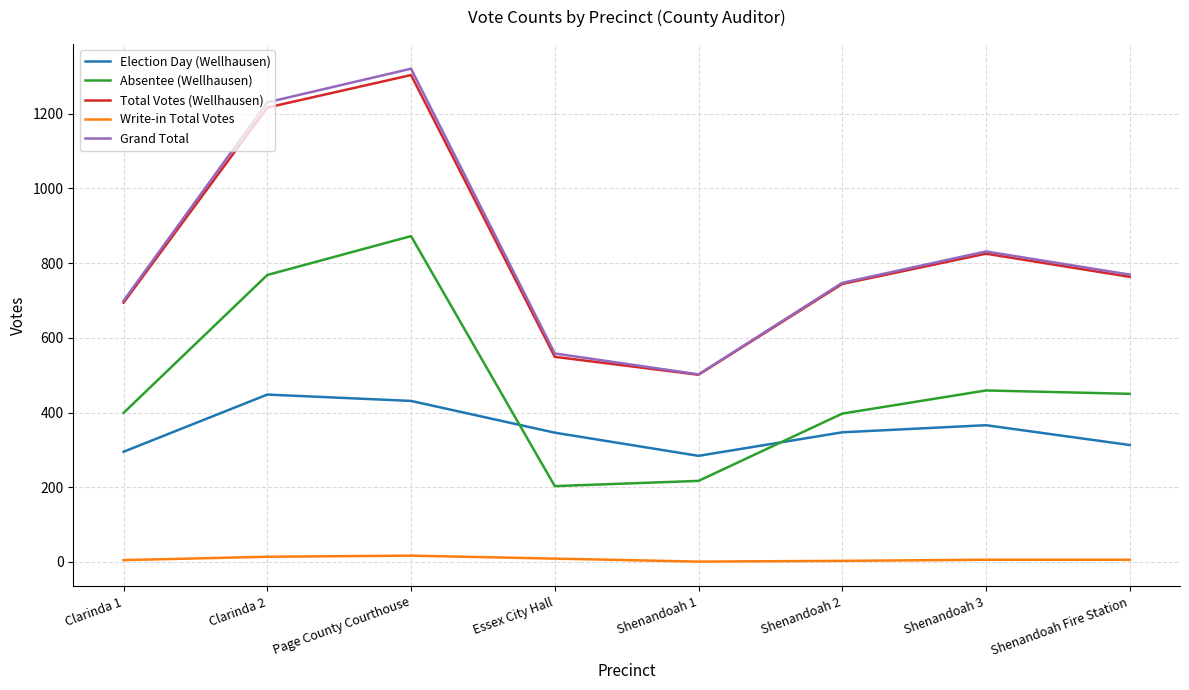

What are all the series names shown in the legend?

Election Day (Wellhausen), Absentee (Wellhausen), Total Votes (Wellhausen), Write-in Total Votes, Grand Total